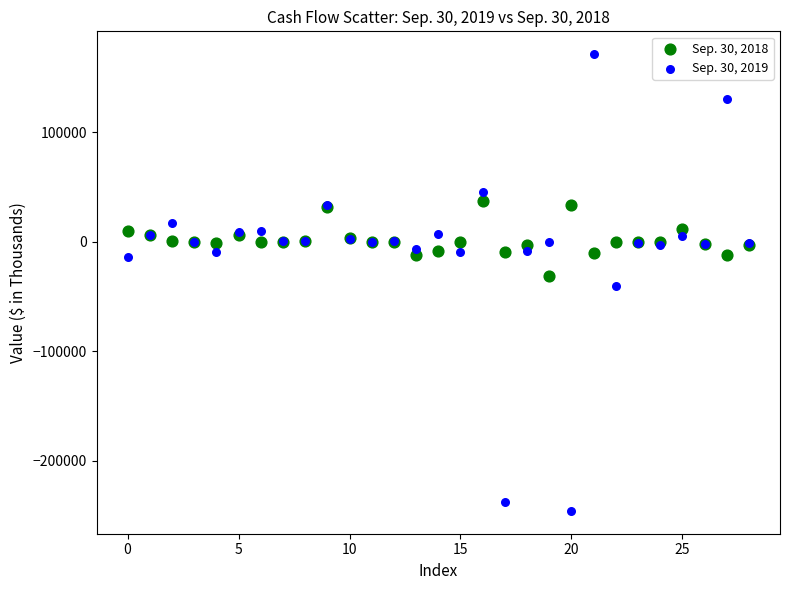

What are all the series names shown in the legend?

Sep. 30, 2018, Sep. 30, 2019